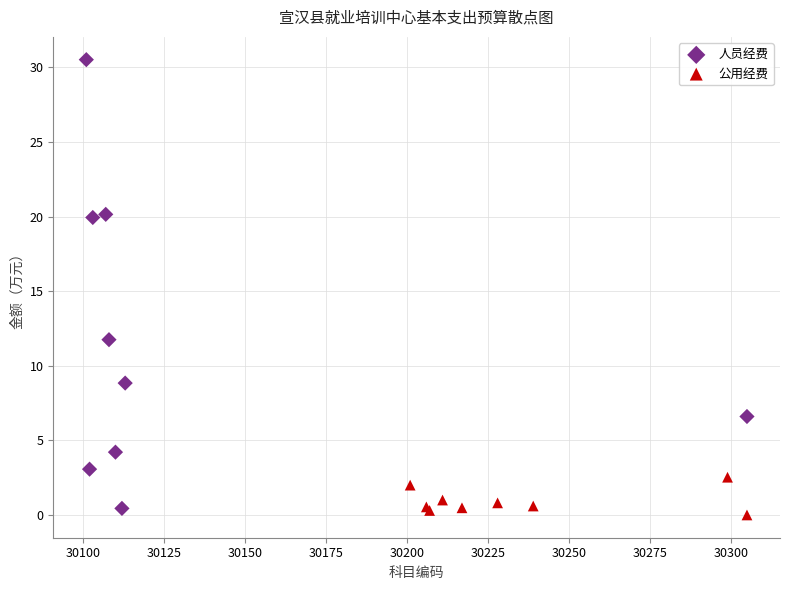

Which series reaches the maximum Y coordinate?

人员经费